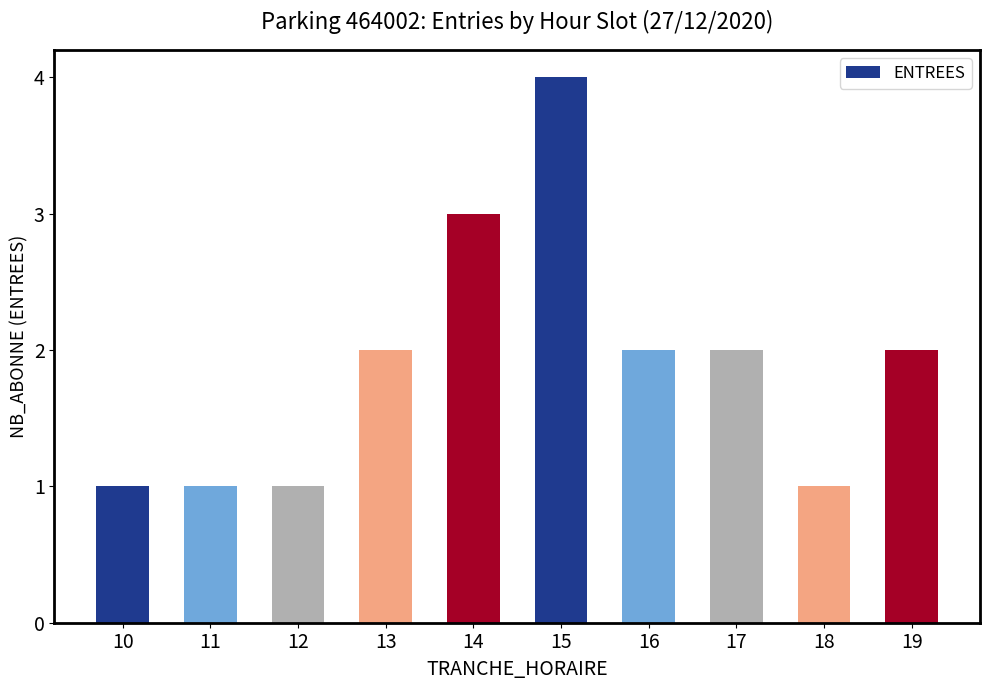

The value at 13 is 4. True or false?

False